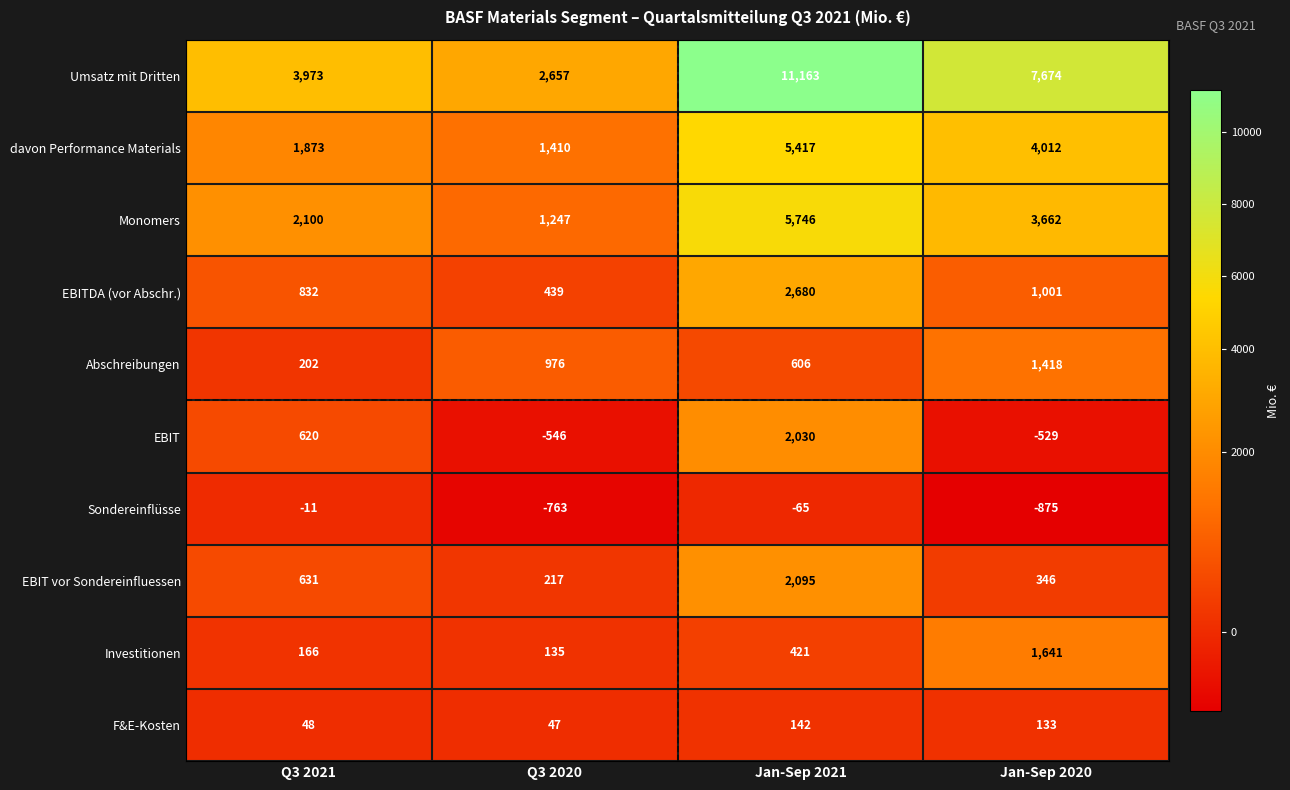

Where is Umsatz mit Dritten nearest to the value 6910?

Jan-Sep 2020